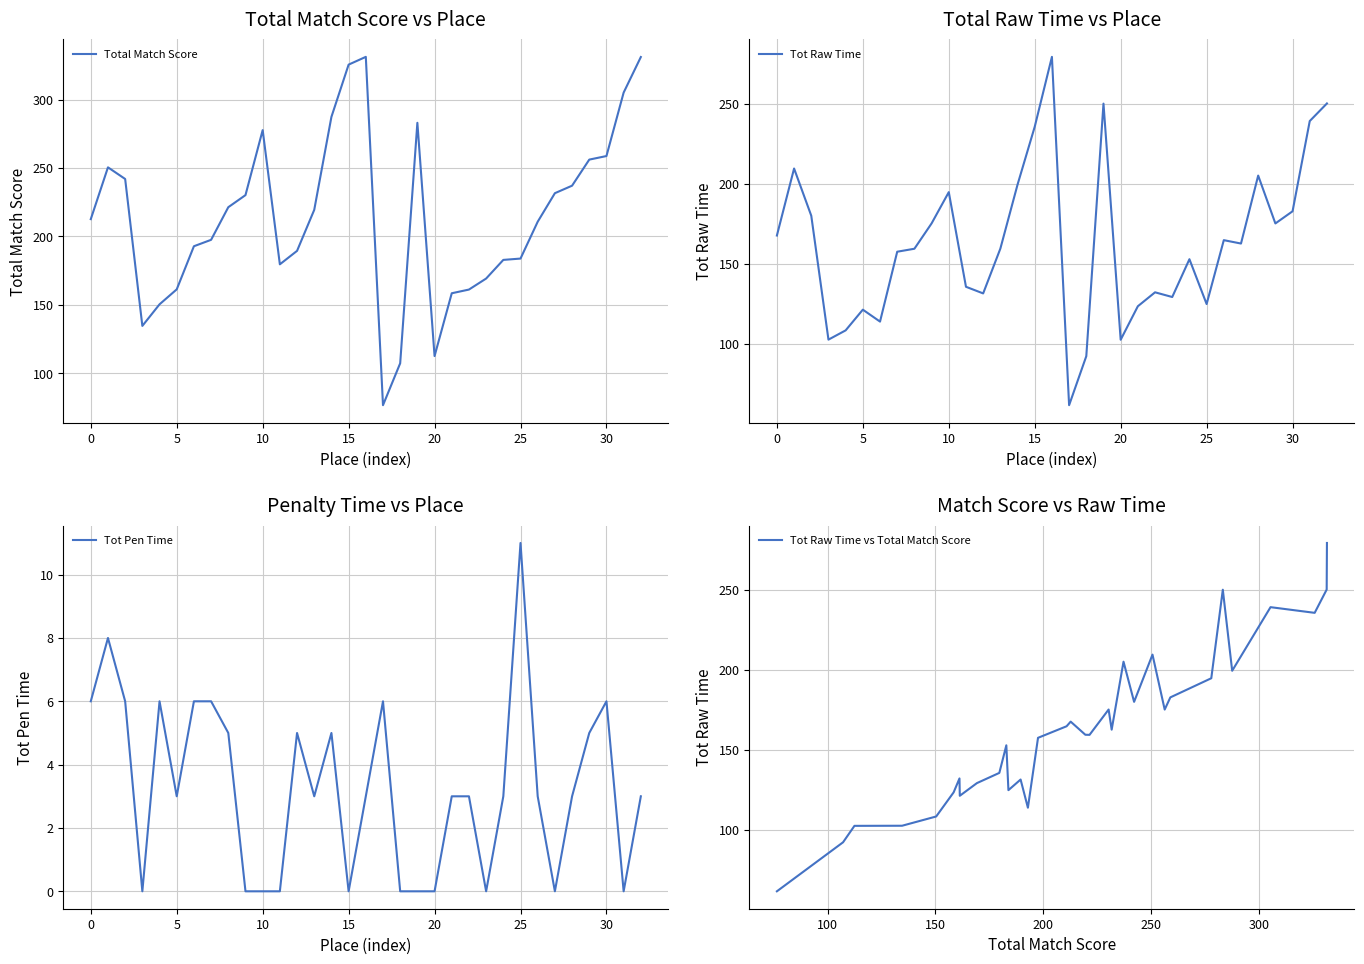

What is the lowest value of the Tot Raw Time vs Total Match Score series?

61.5